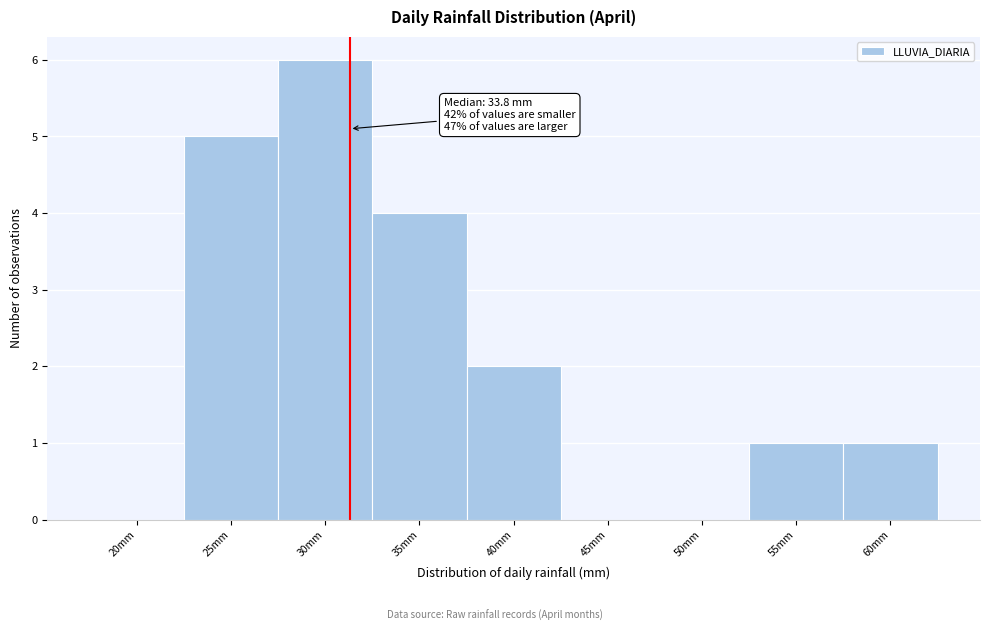

Reading left to right, extract all data points from this chart.

20mm=0	25mm=5	30mm=6	35mm=4	40mm=2	45mm=0	50mm=0	55mm=1	60mm=1